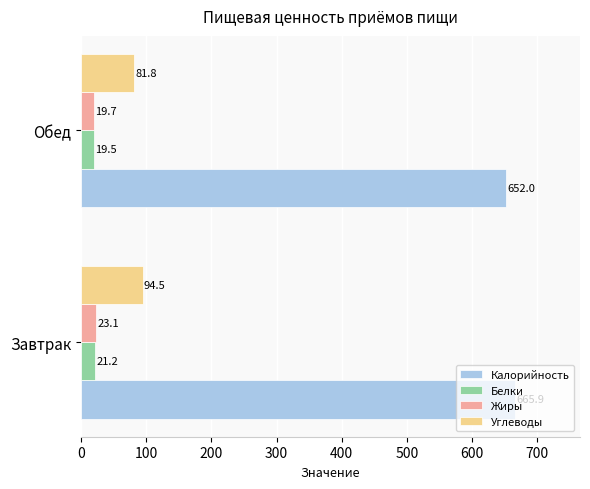

What is the average value of the Жиры series?

21.4